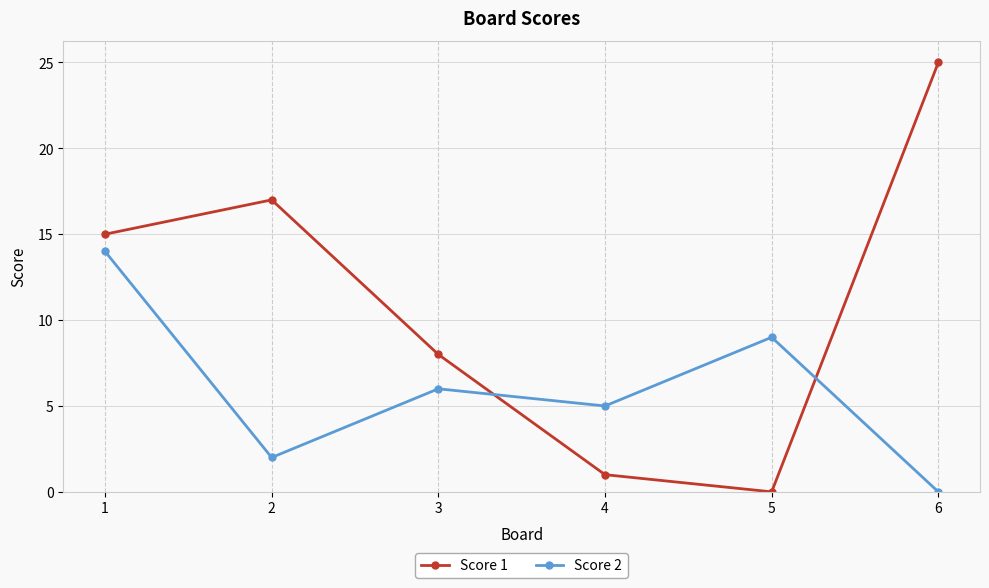

Is it true that Score 2 equals 2 at 2?

True